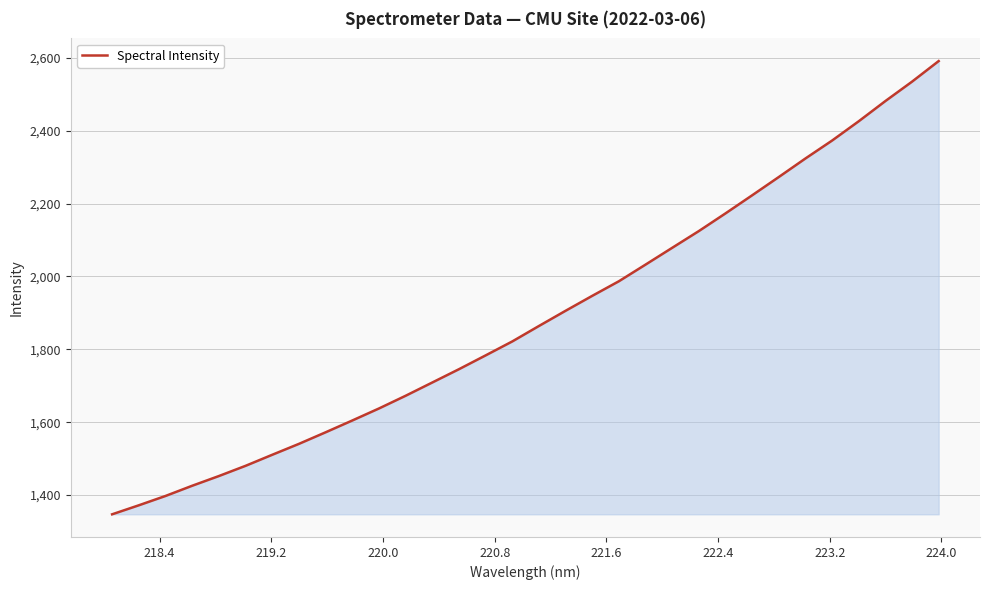

What is the minimum value shown in the chart?

1347.0